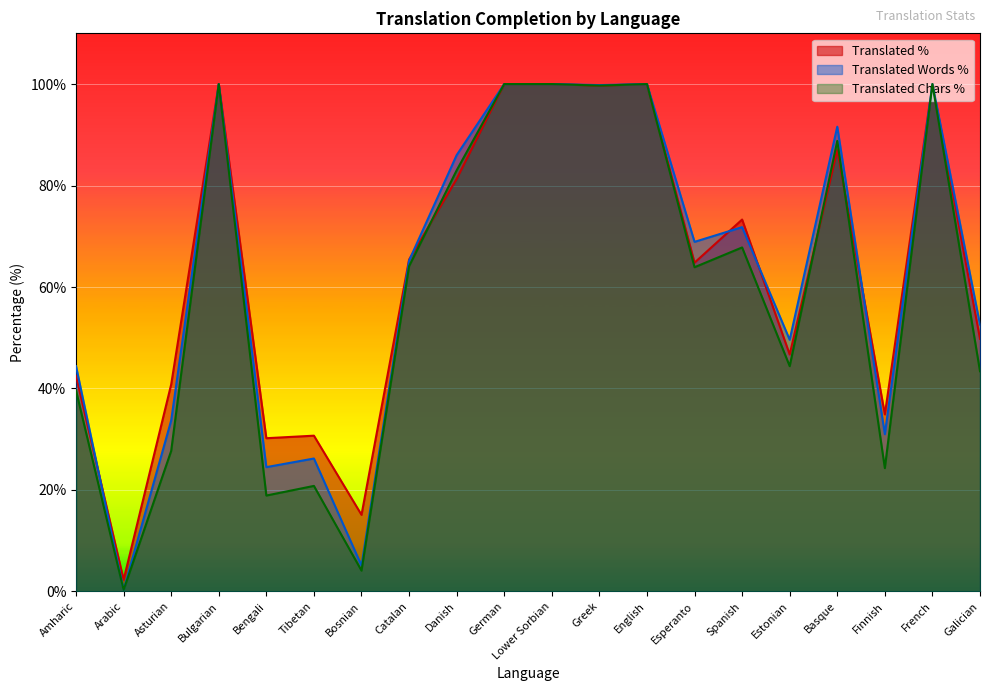

The translated_words_percent series shows 152.1 at Basque. True or false?

False